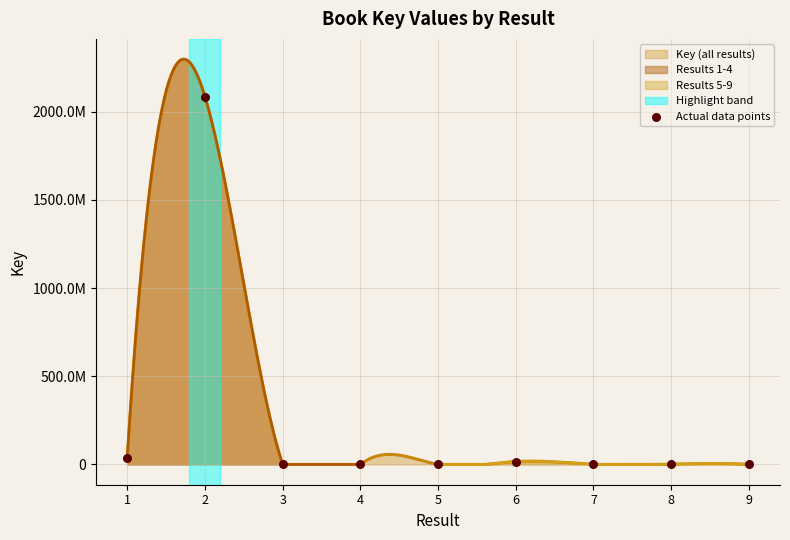

What is the ratio of the value at 2 to the value at 5?

6213.1